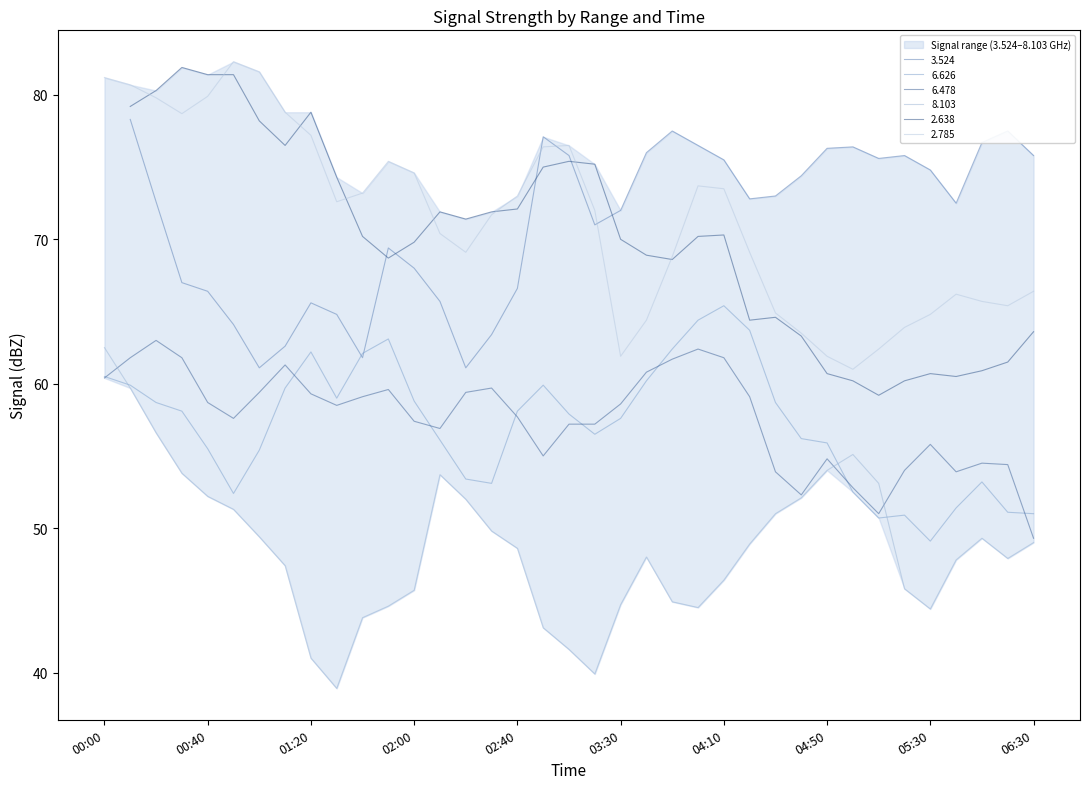

What is the sum of the 6.626 values at 2020/03/15 00:30 and 2020/03/15 04:40?

114.3